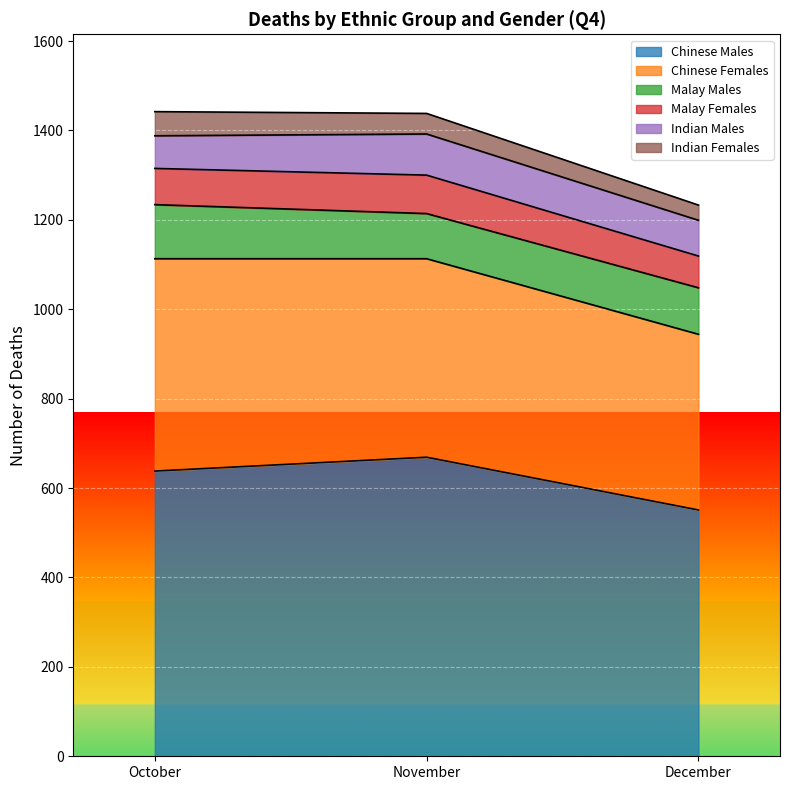

At which label does Malay Females first exceed 81?

November